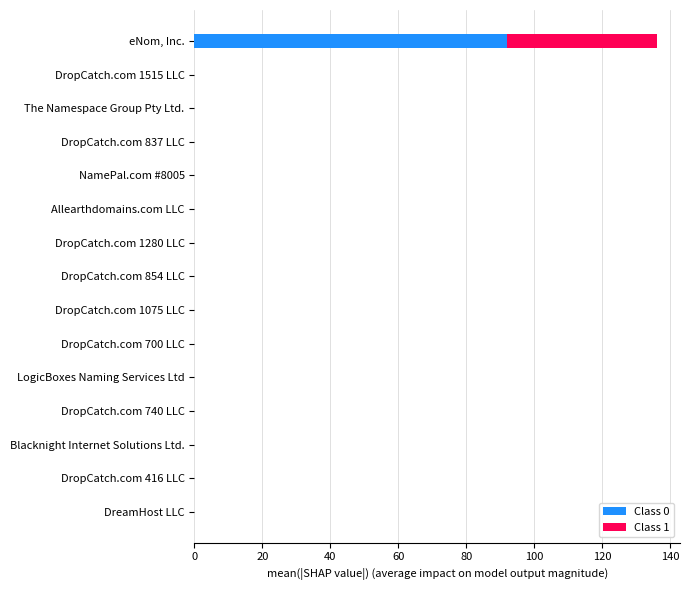

At which category is the sum across all series the highest?

eNom, Inc.